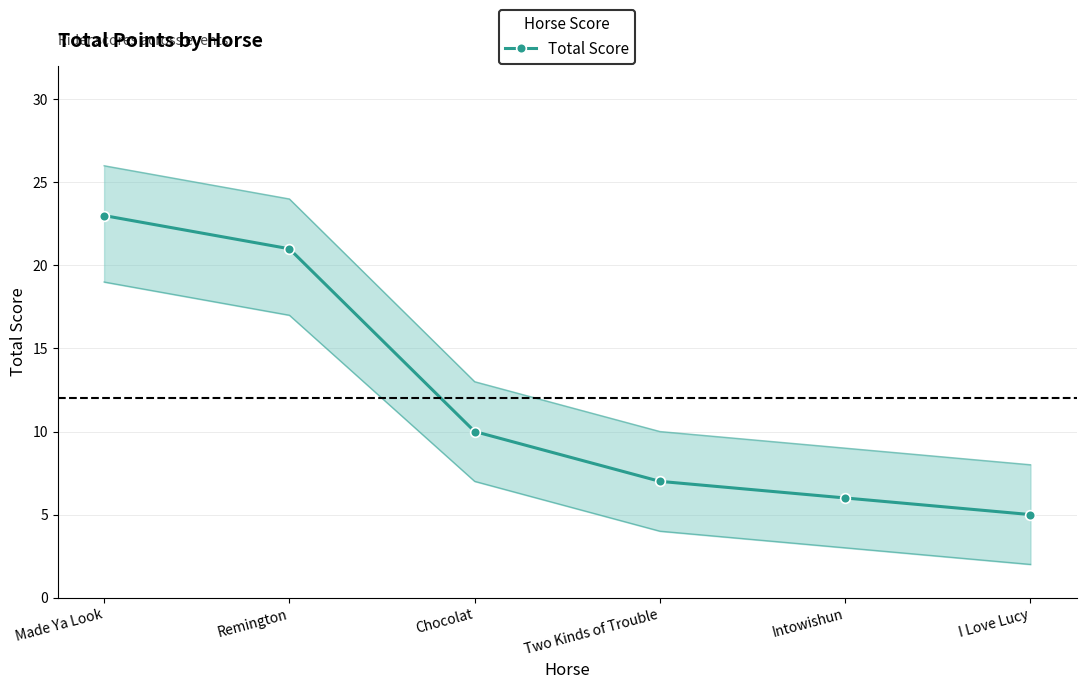

Where is the data nearest to the value 14?

Chocolat